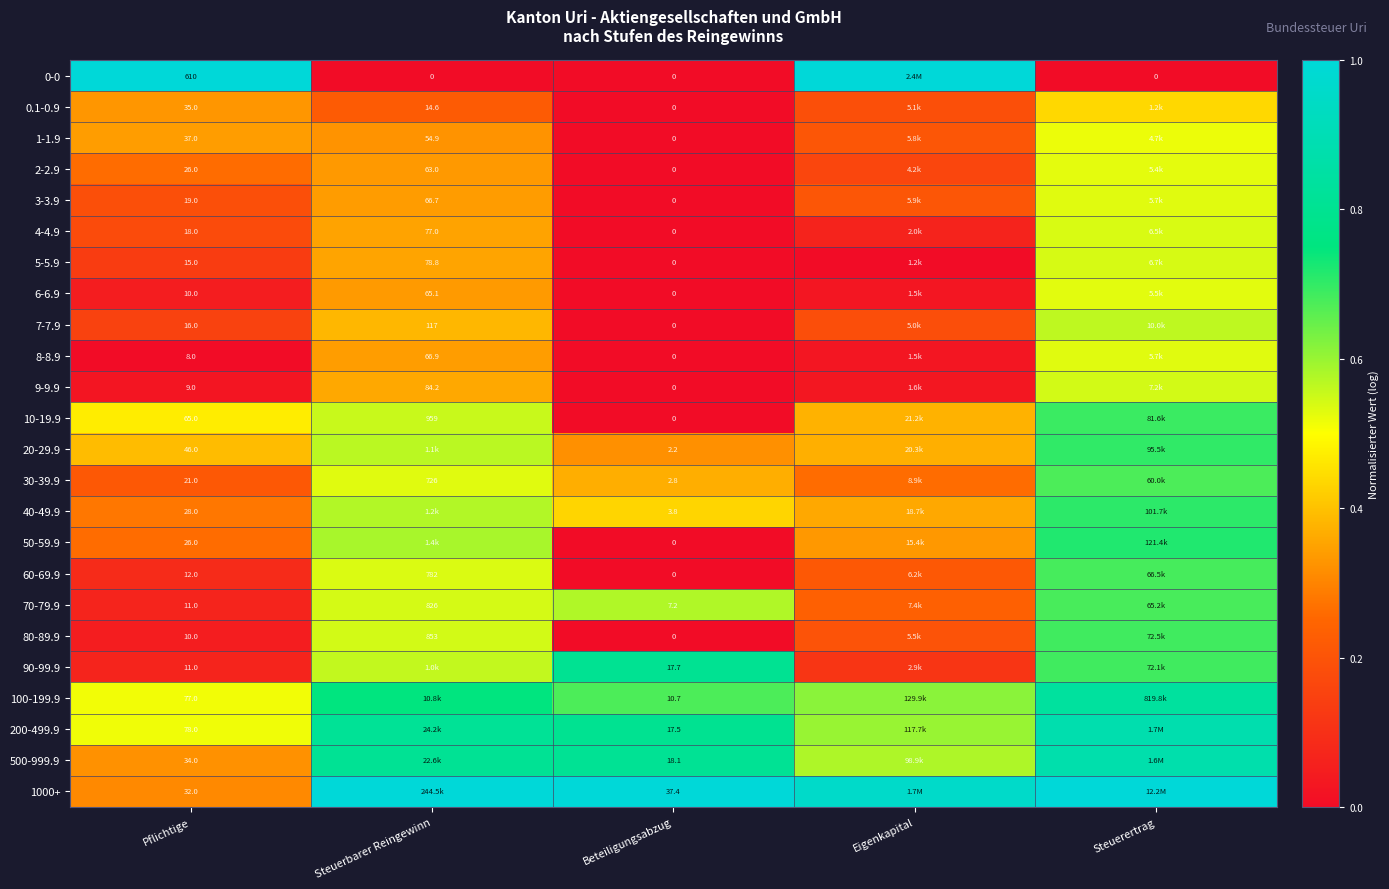

How many data points does each series have?

5